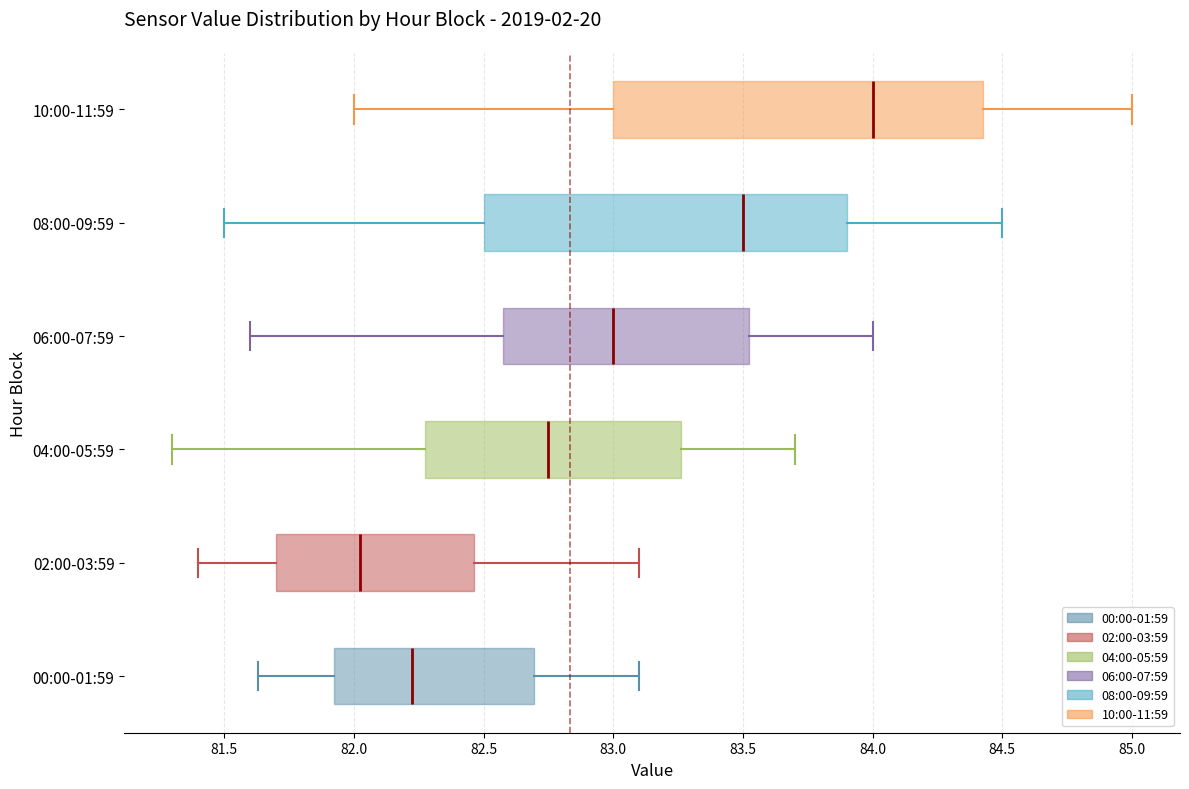

Where is the left edge of the box for 06:00-07:59 on the x-axis? The values are not printed on the chart, so give them approximately, as read against the axis.

82.60